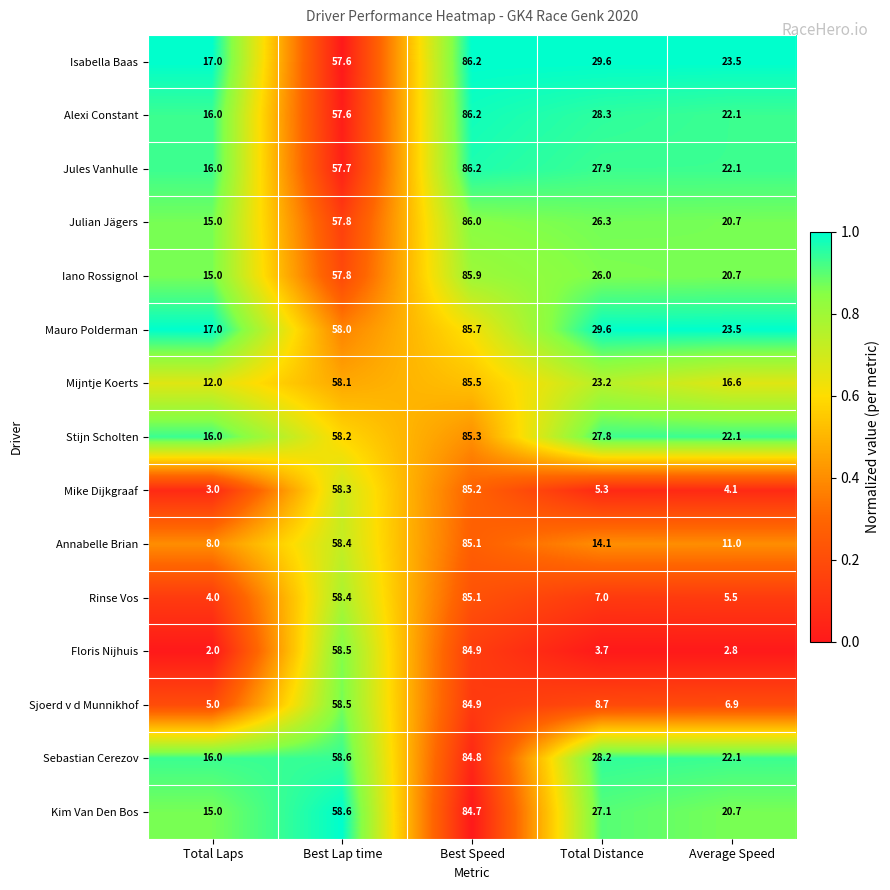

Which series has the largest range (max minus min)?

Floris Nijhuis